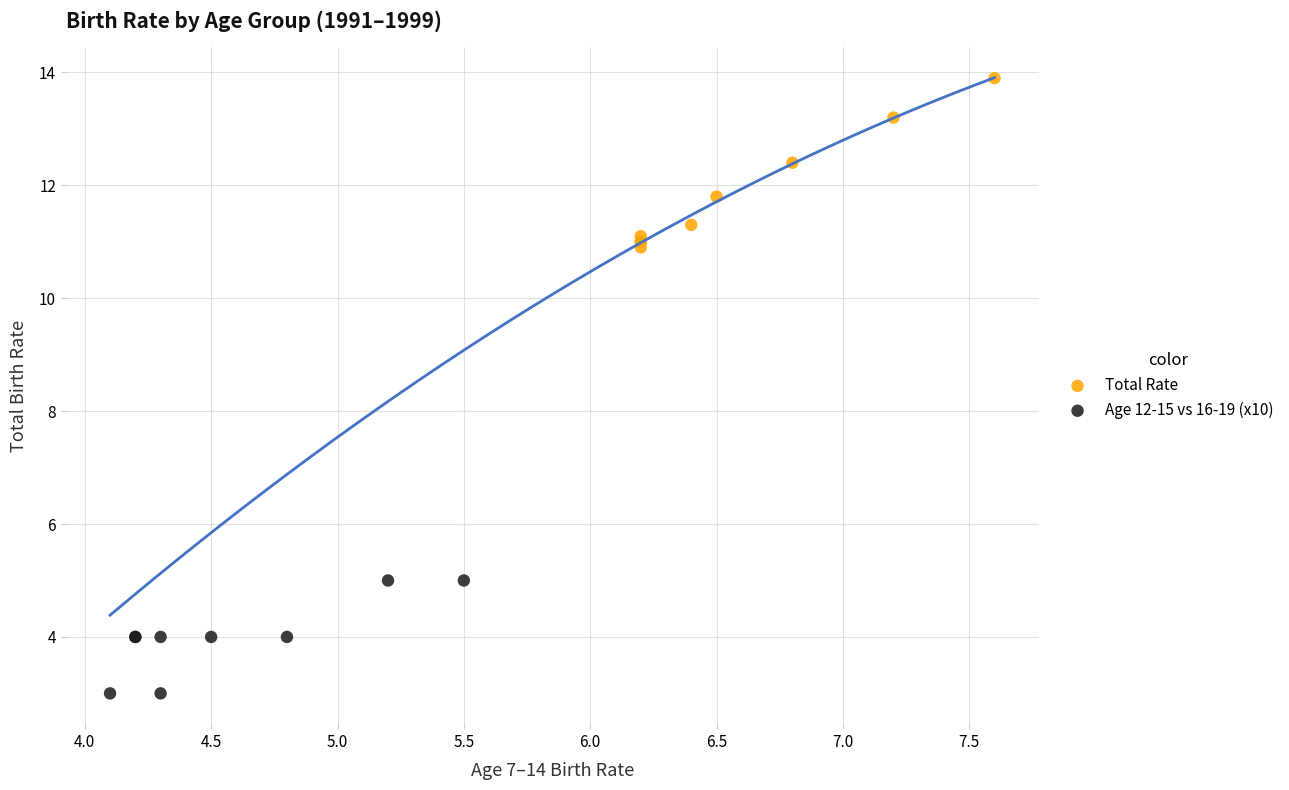

Which series reaches the minimum Y coordinate?

Age 12-15 vs 16-19 (x10)